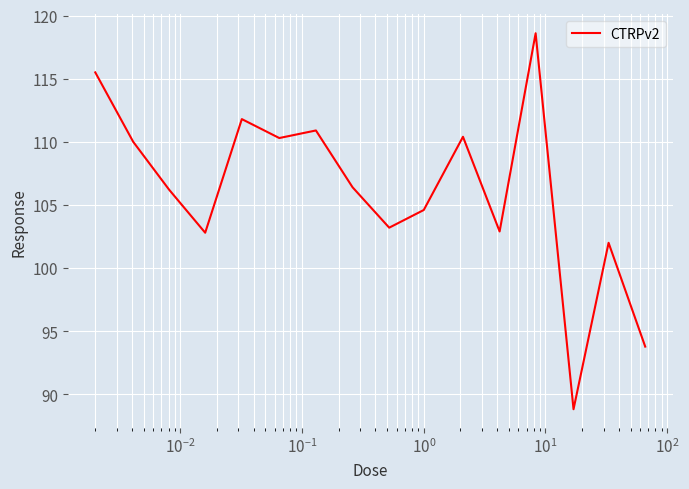

What is the maximum value shown in the chart?

118.6